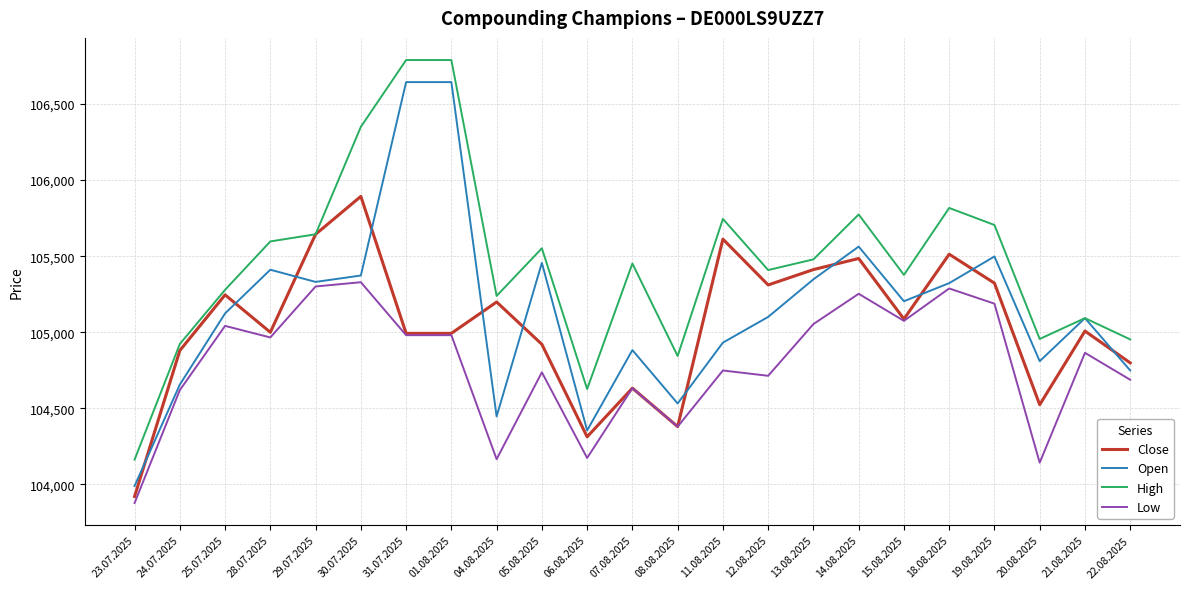

Where do Close and Open first cross each other?

23.07.2025 and 24.07.2025